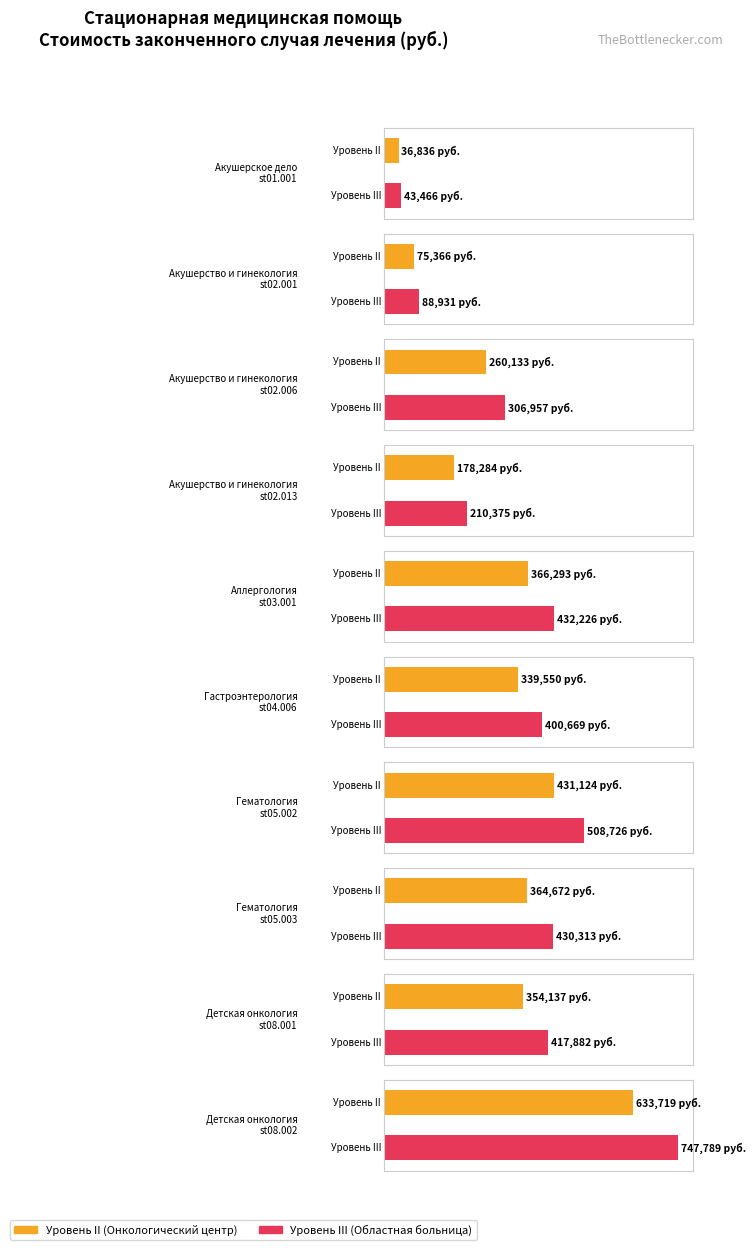

Count the number of data series in this chart.

2